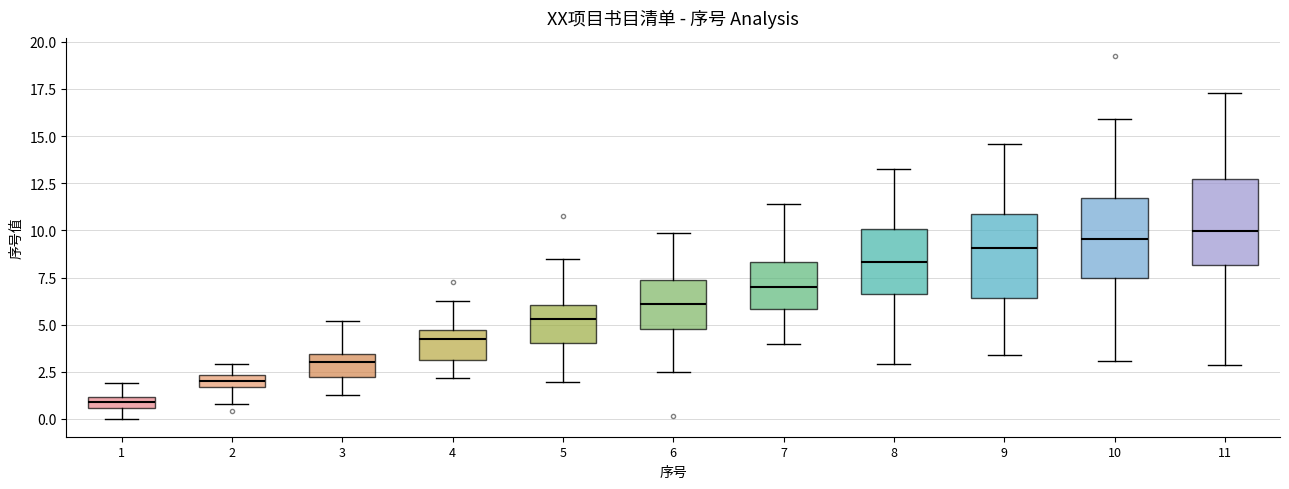

Where is the upper edge of the box at x = 5 on the y-axis? The values are not printed on the chart, so give them approximately, as read against the axis.

6.0